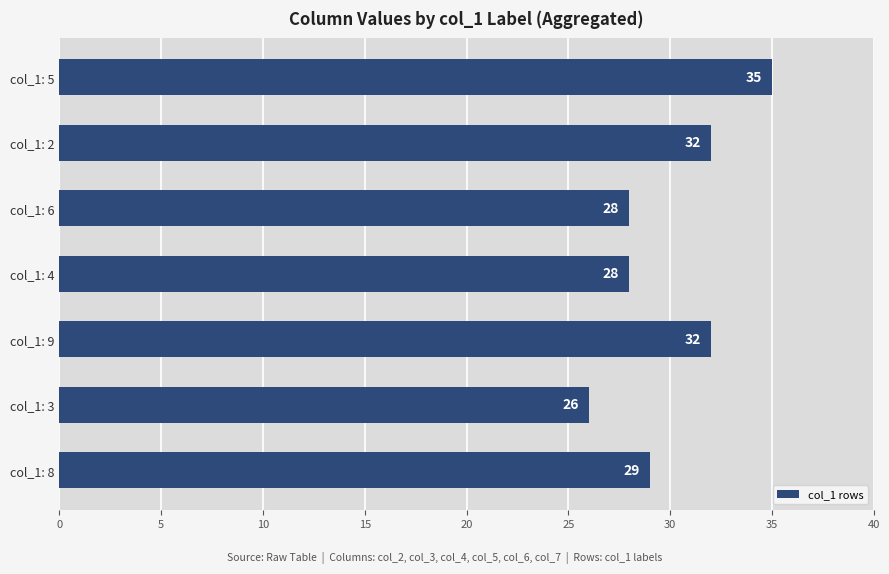

What is the average value?

30